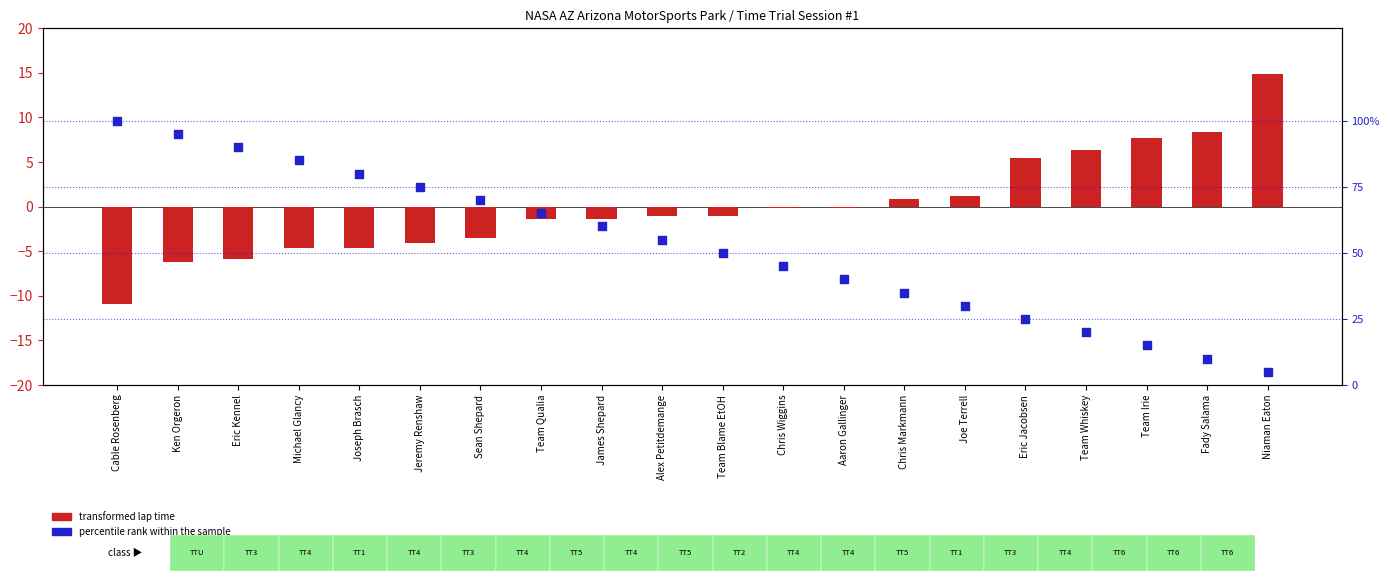

At which category is the sum across all series the highest?

Cable Rosenberg